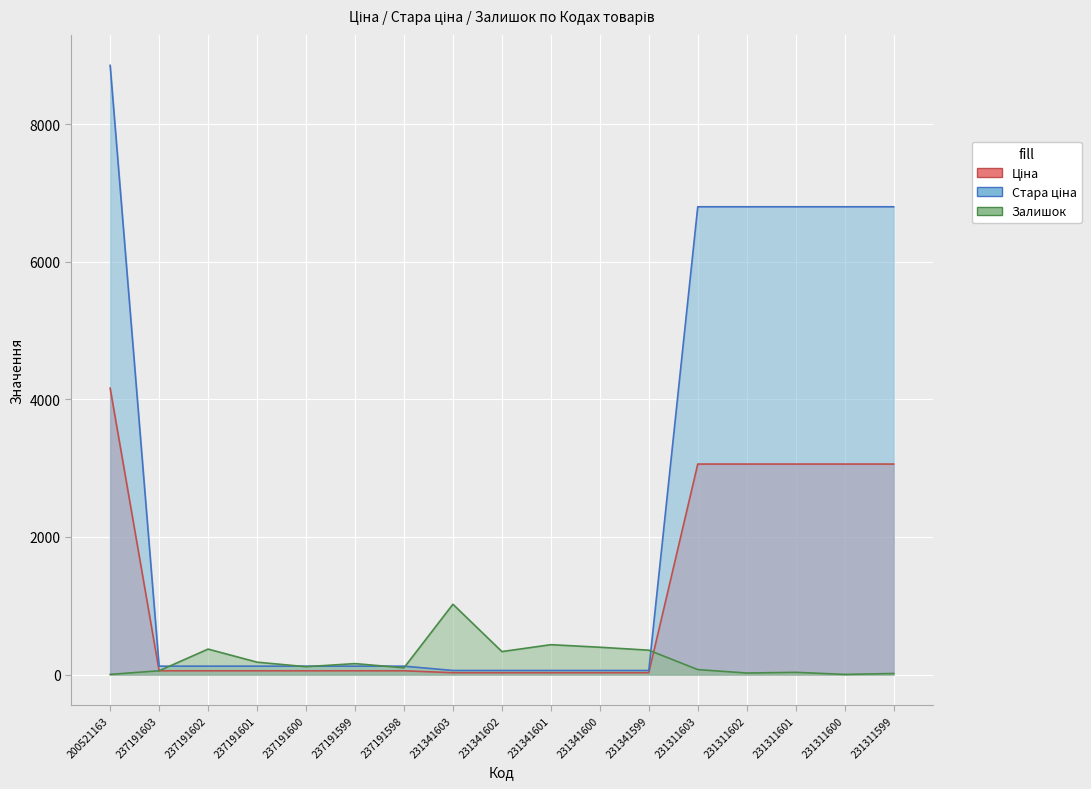

What is the total value across all series at 237191601?

356.6